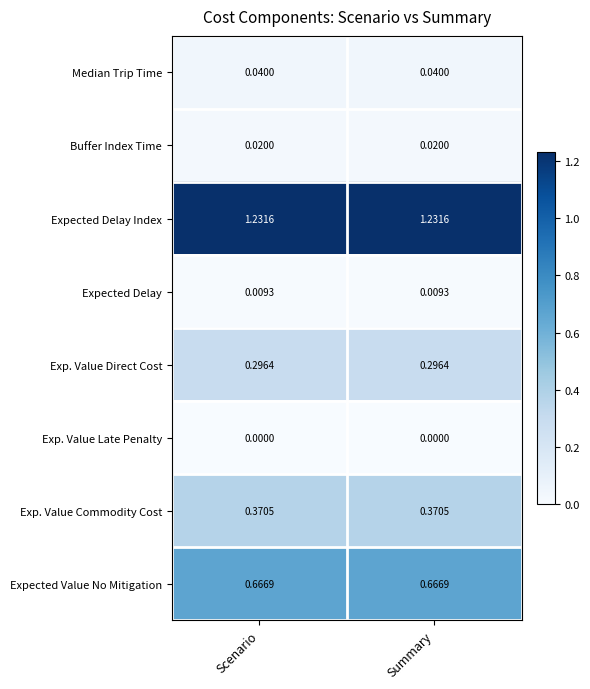

List the series in order of their peak value, highest first.

Expected Delay Index, Expected Value No Mitigation, Exp. Value Commodity Cost, Exp. Value Direct Cost, Median Trip Time, Buffer Index Time, Expected Delay, Exp. Value Late Penalty